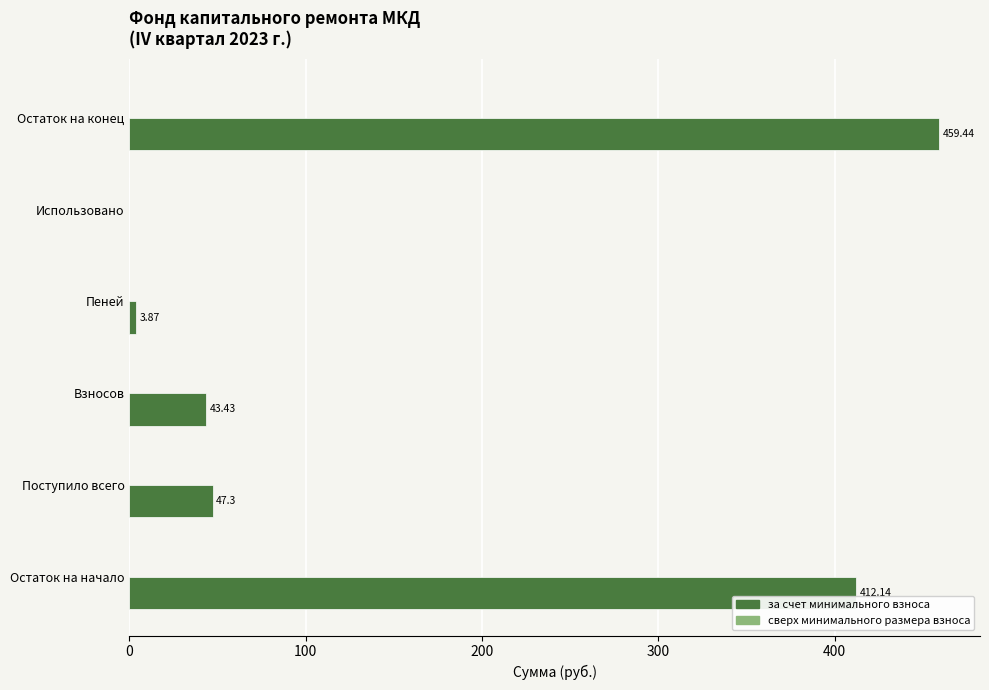

Between Остаток на начало and Поступило всего, which is larger?

Остаток на начало